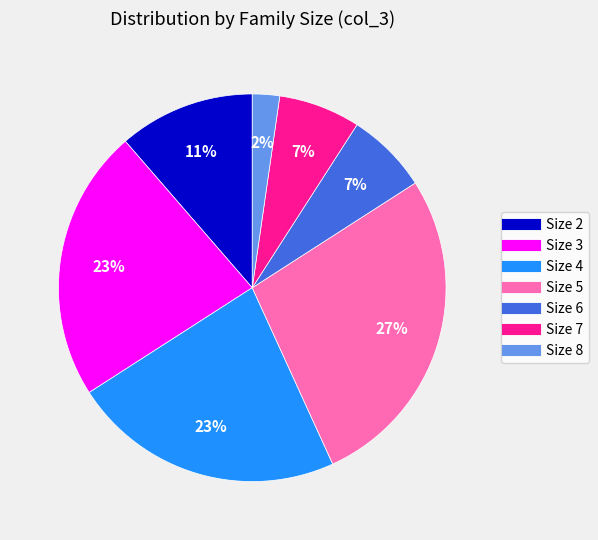

Does any single category account for the majority?

No